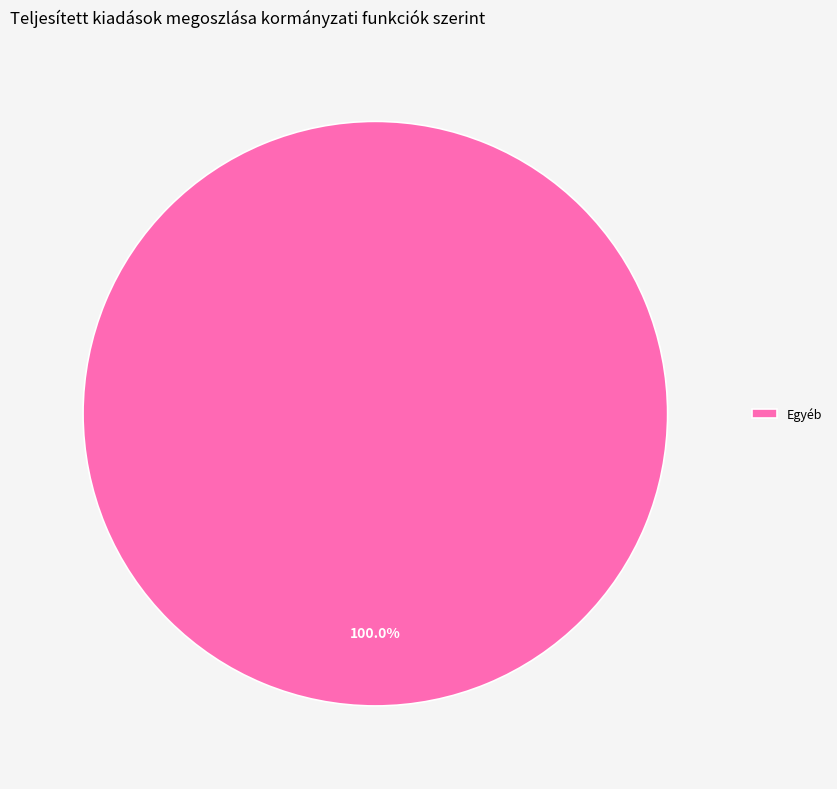

Is there a majority slice in this chart?

Yes